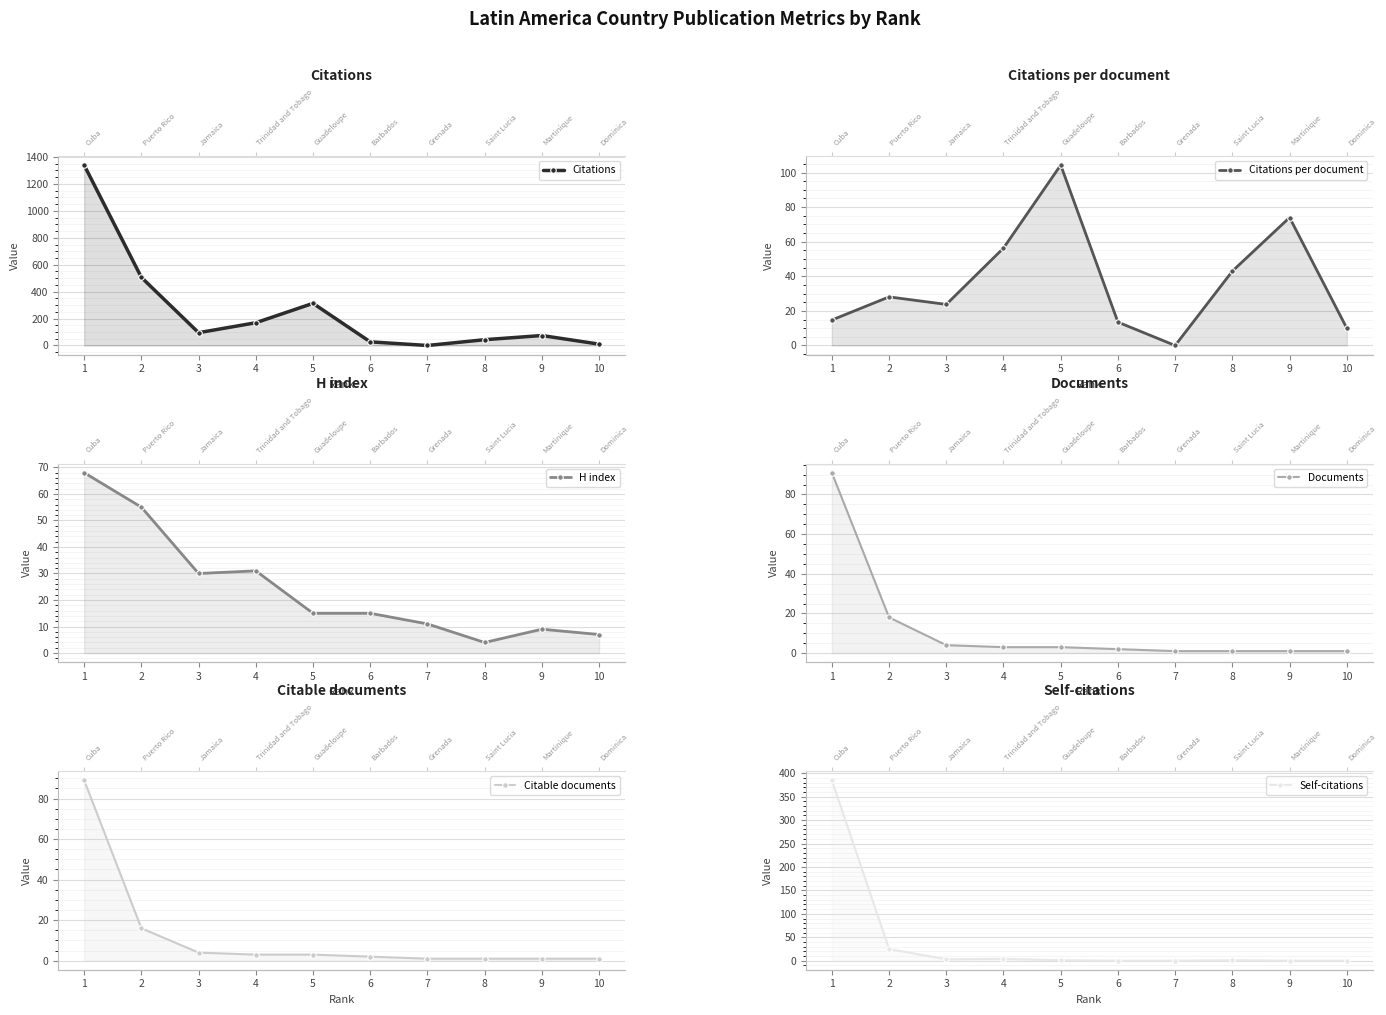

What are all the series names shown in the legend?

Citations, Citations per document, H index, Documents, Citable documents, Self-citations